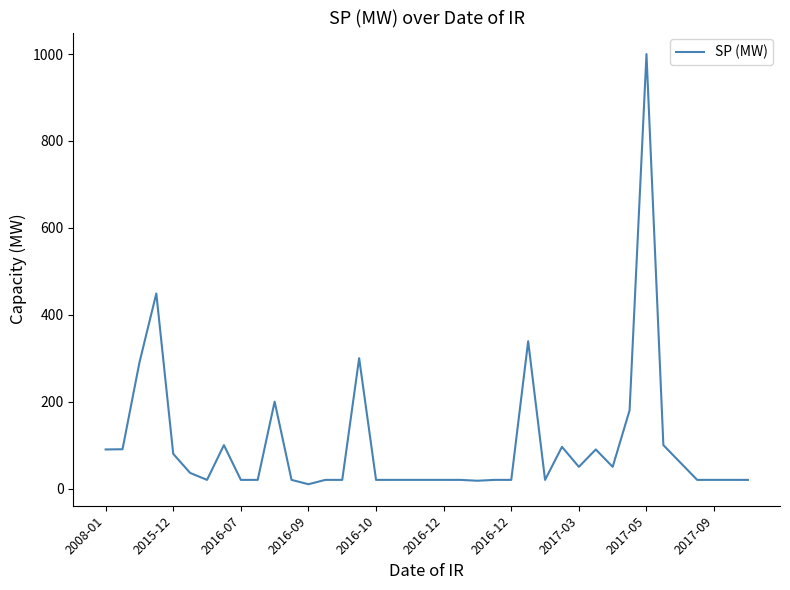

What is the difference between the second highest and minimum values?

439.0